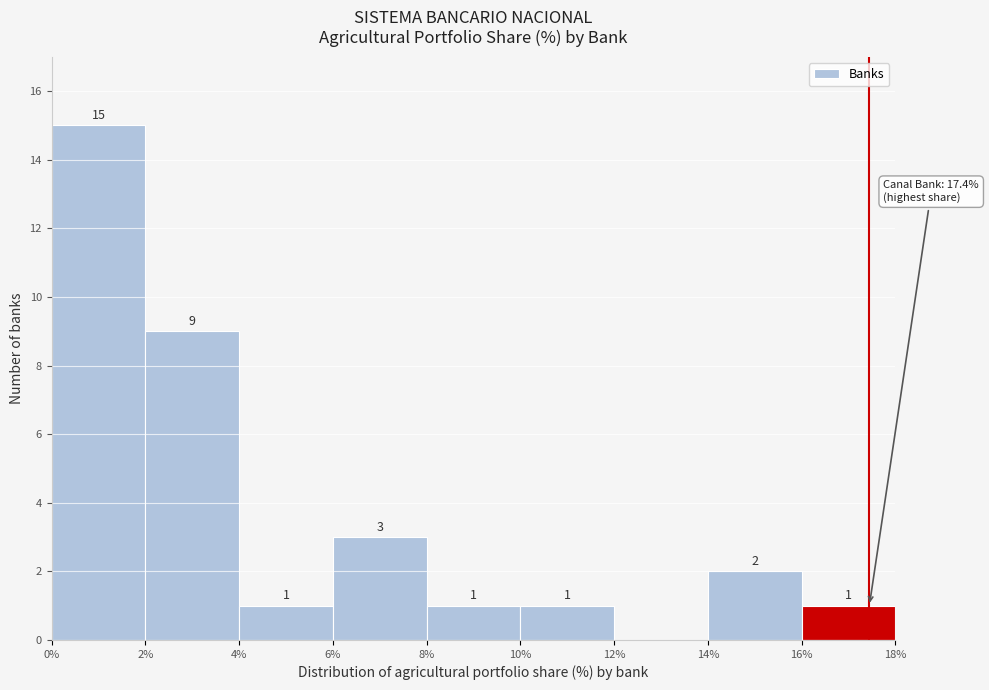

Over which range of the x-axis is the bar tallest?

0% to 2%